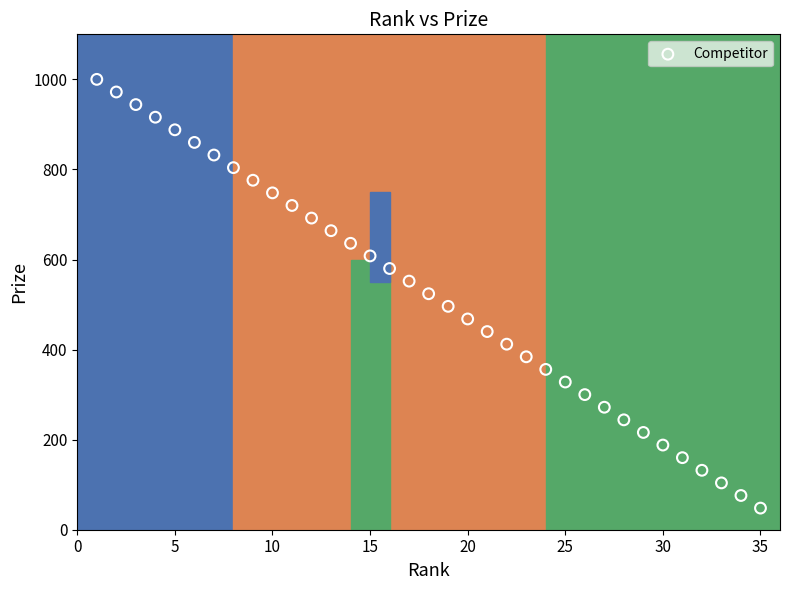

What is the range of X values (max minus min)?

34